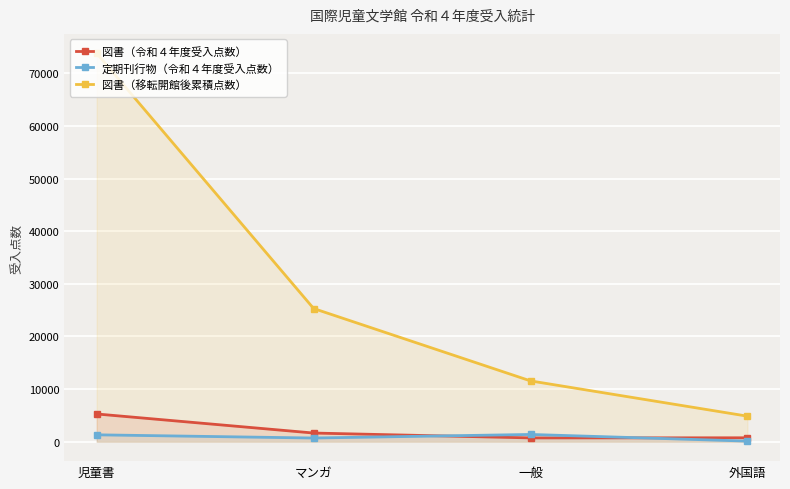

What is the difference between the highest and lowest values at 児童書?

72486